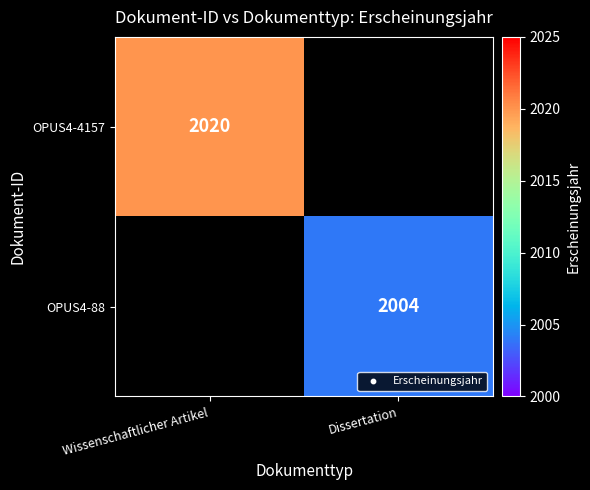

Is it true that OPUS4-4157 equals 2020 at Wissenschaftlicher Artikel?

True